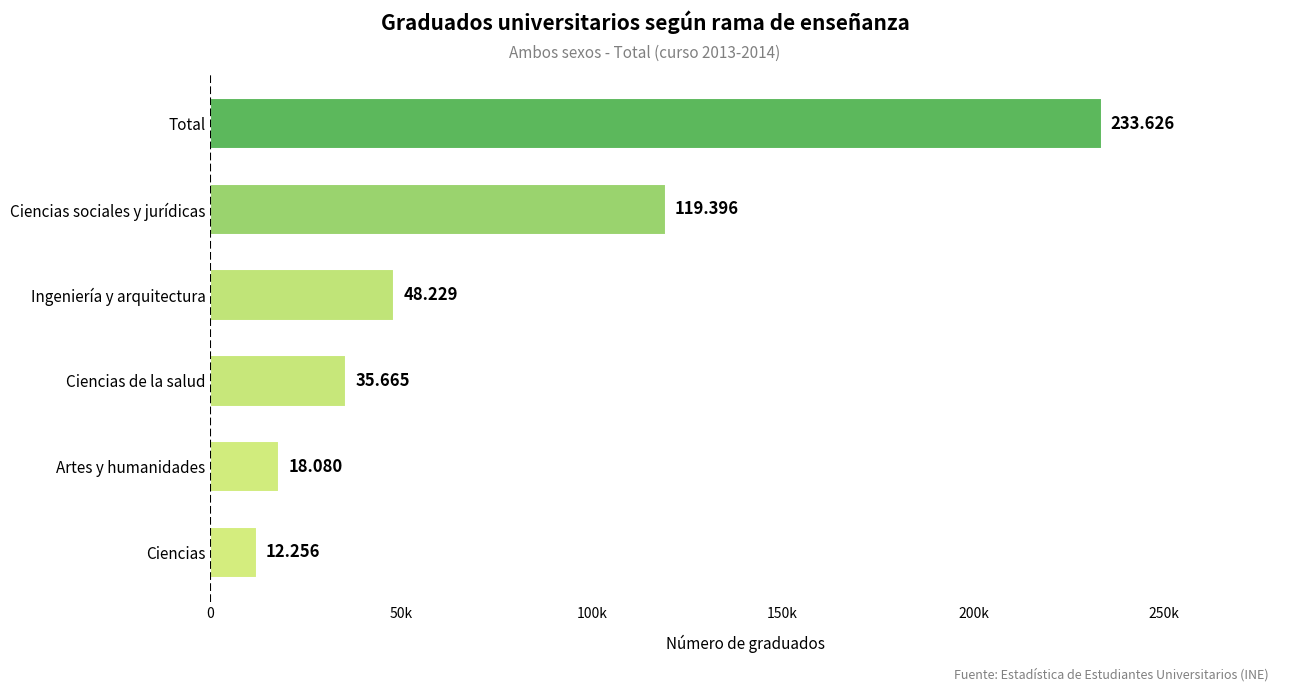

Are the bars horizontal?

Yes